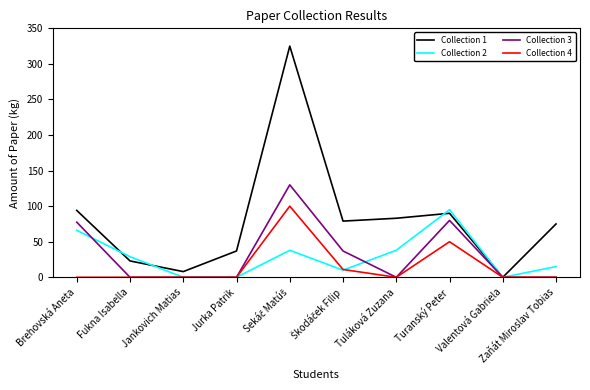

The Collection 4 series shows -43.7 at Zaňát Miroslav Tobias. True or false?

False